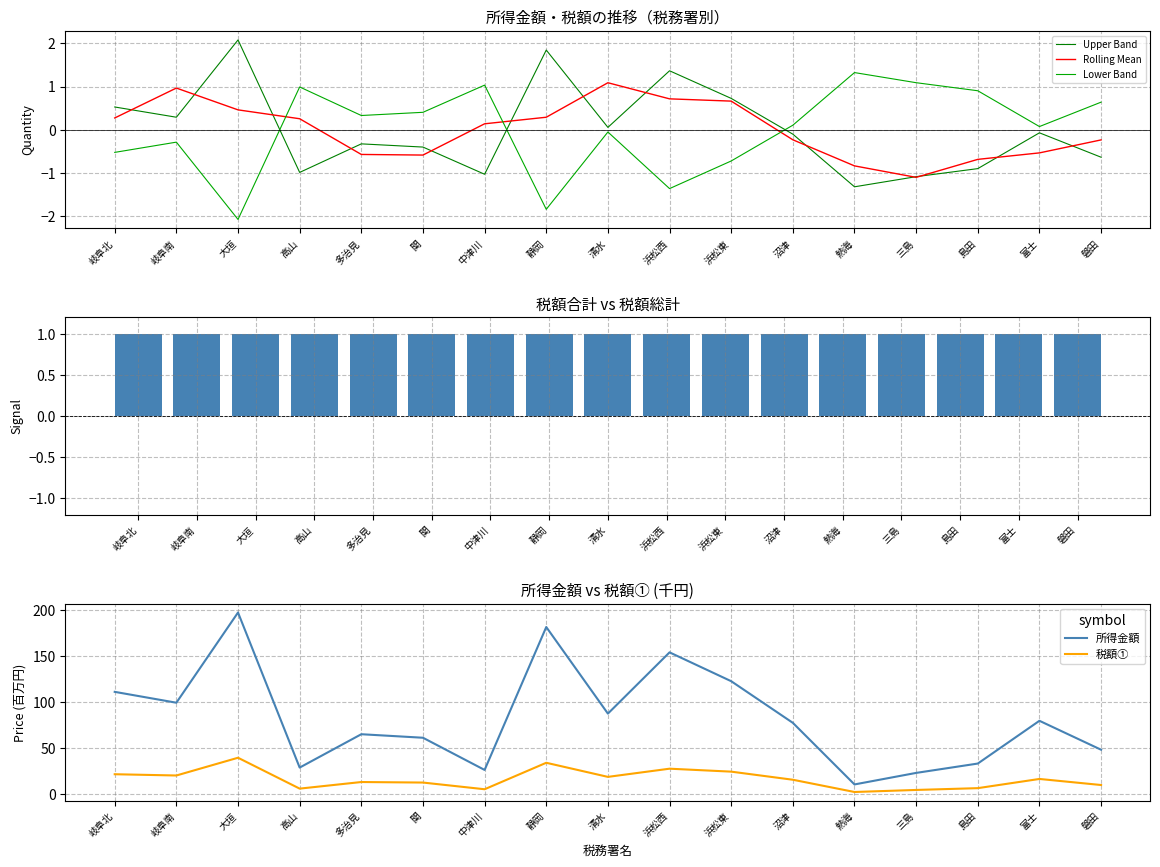

What is the label of the 12th bar from the left?

沼津